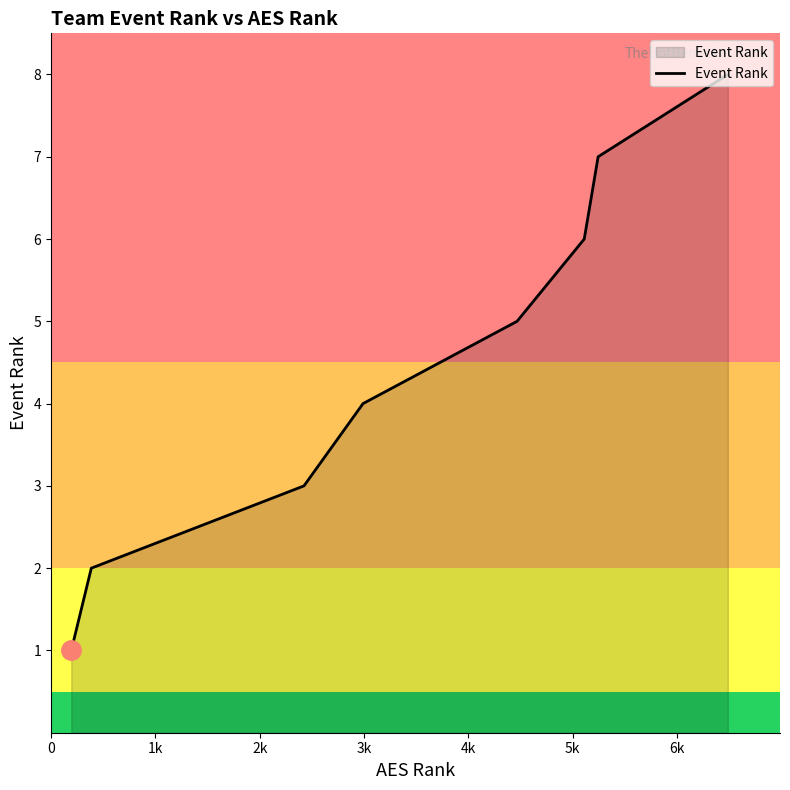

Count the number of data series in this chart.

1